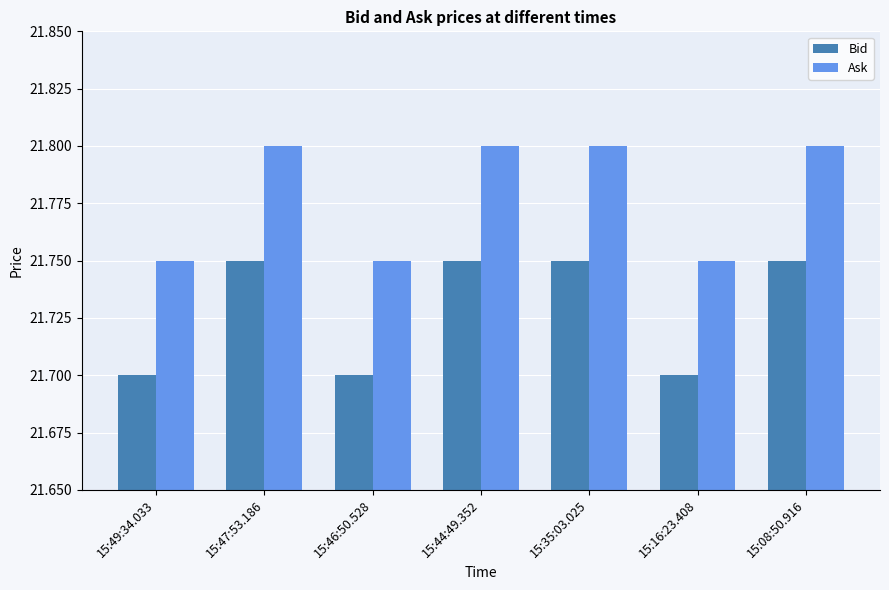

Count the Ask values in the range 21 to 22.

7